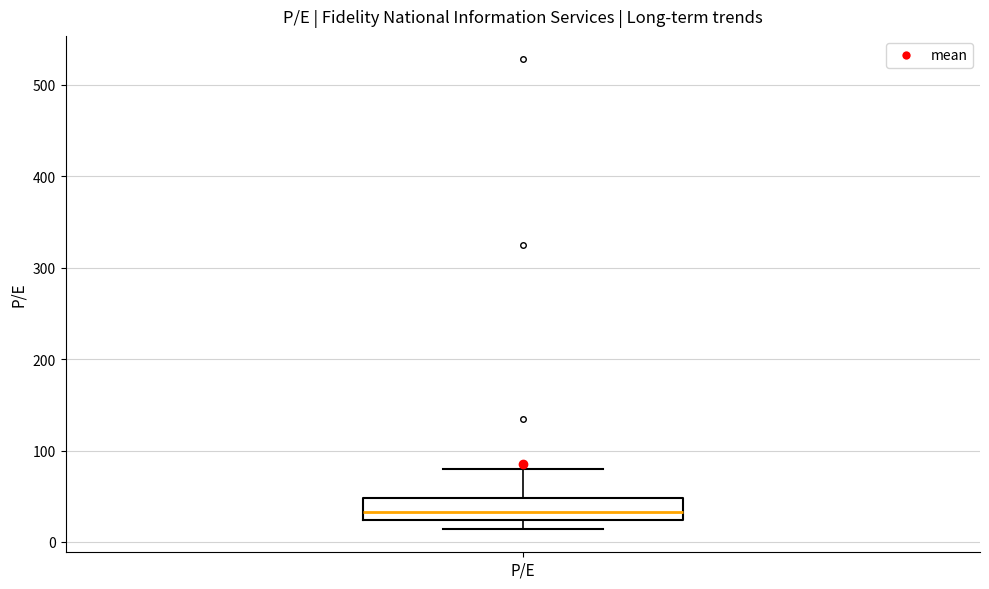

Where does the median line of the box for P/E sit on the y-axis? The values are not printed on the chart, so give them approximately, as read against the axis.

30